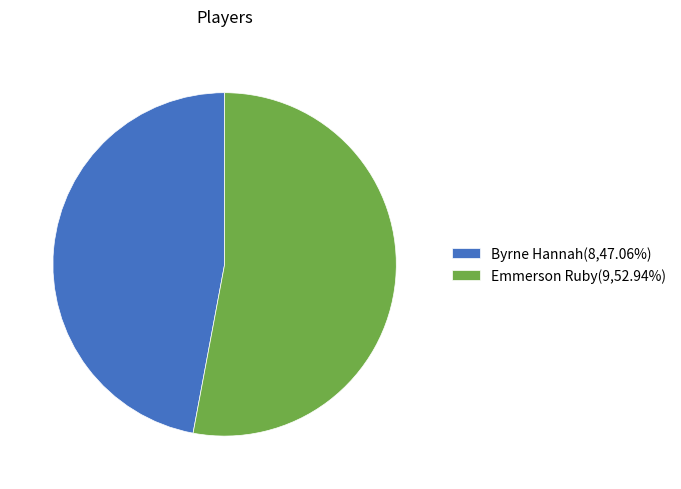

How many slices are in this pie chart?

2